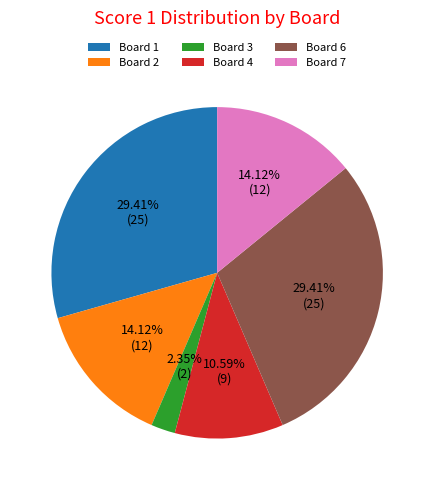

Which has a higher value, Board 1 or Board 4?

Board 1